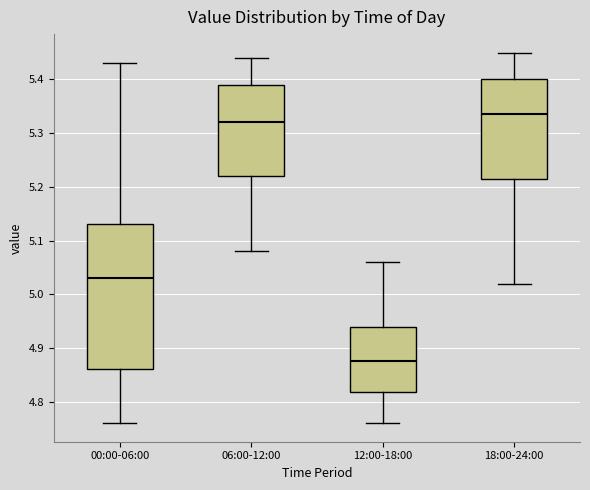

Where does the upper whisker of the box for 12:00-18:00 end on the y-axis? The values are not printed on the chart, so give them approximately, as read against the axis.

5.06